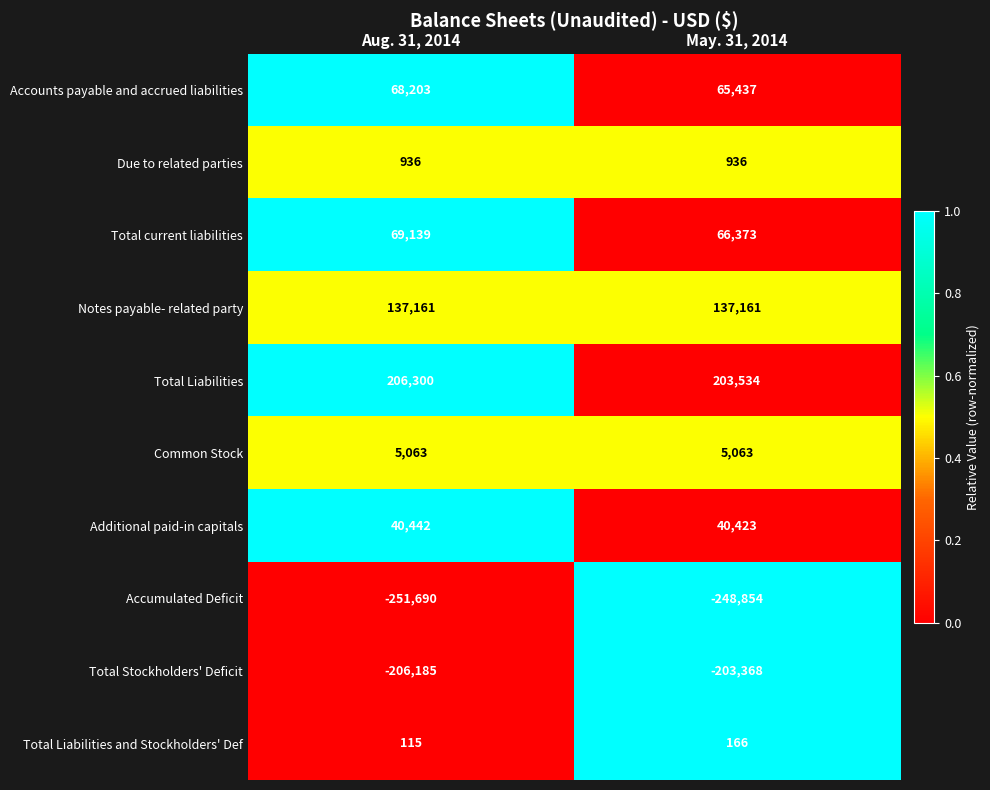

List the series in order of their peak value, highest first.

Total Liabilities, Notes payable- related party, Total current liabilities, Accounts payable and accrued liabilities, Additional paid-in capitals, Common Stock, Due to related parties, Total Liabilities and Stockholders' Def, Total Stockholders' Deficit, Accumulated Deficit